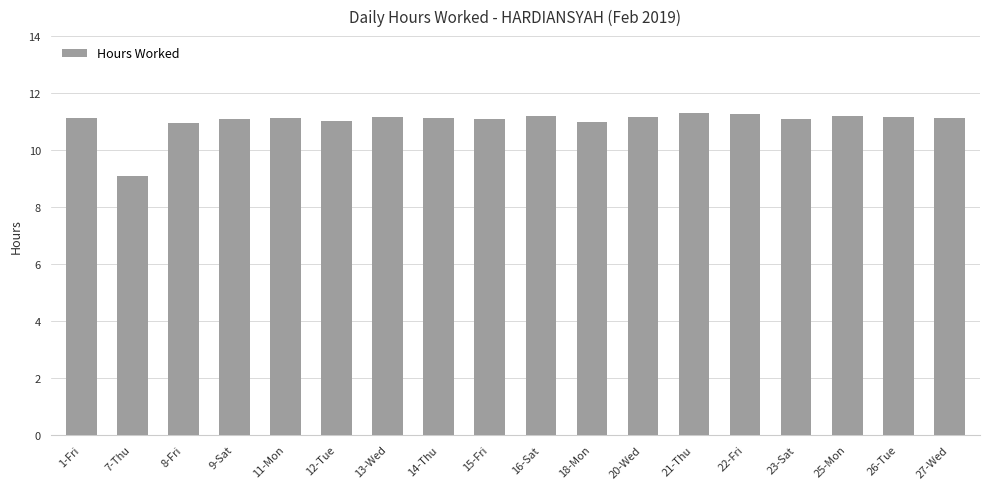

Between 12-Tue and 20-Wed, which is larger?

20-Wed